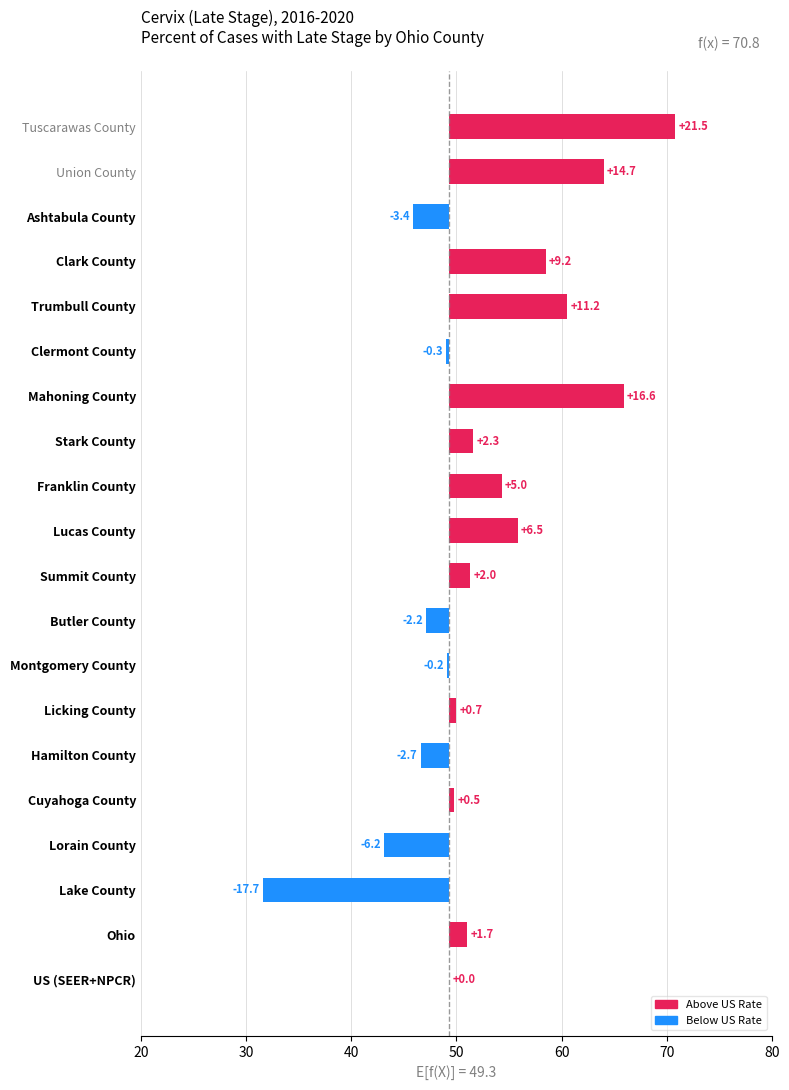

What is the change in value from Clark County to Butler County?

-11.4